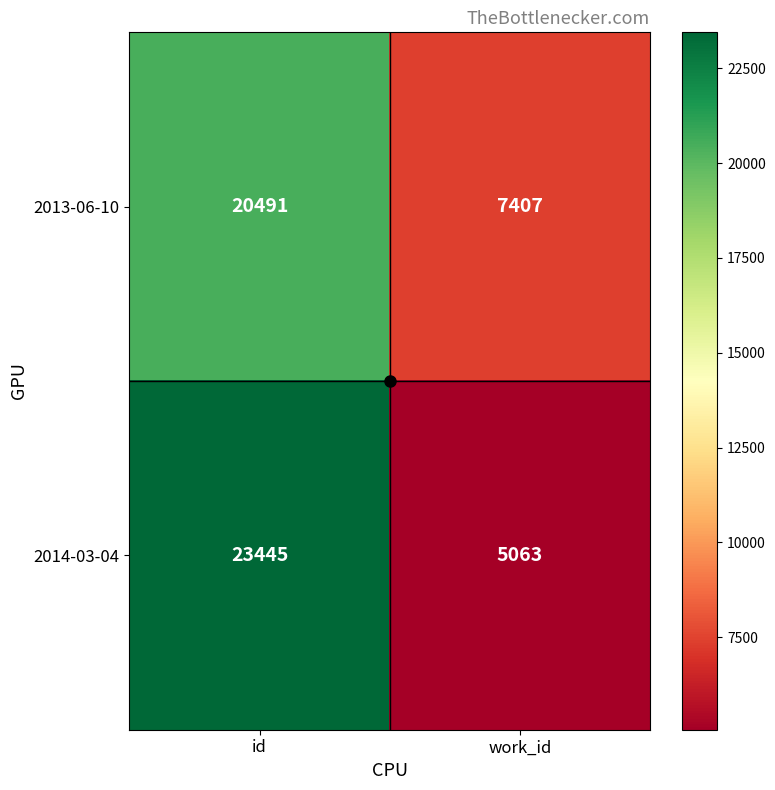

Read the 2014-03-04 value at work_id.

5063